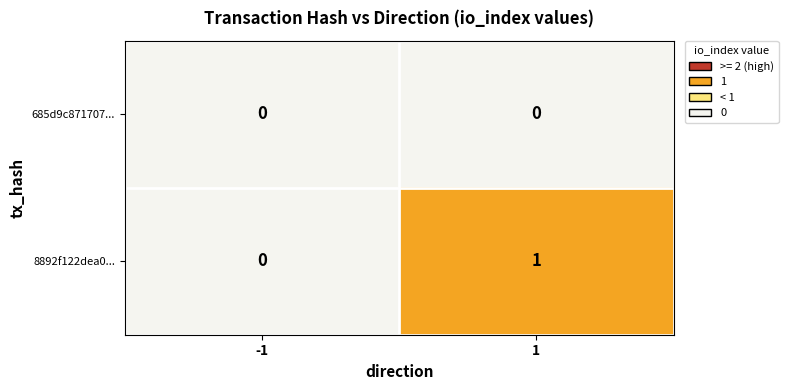

Which series has the widest spread of values?

8892f122dea0...